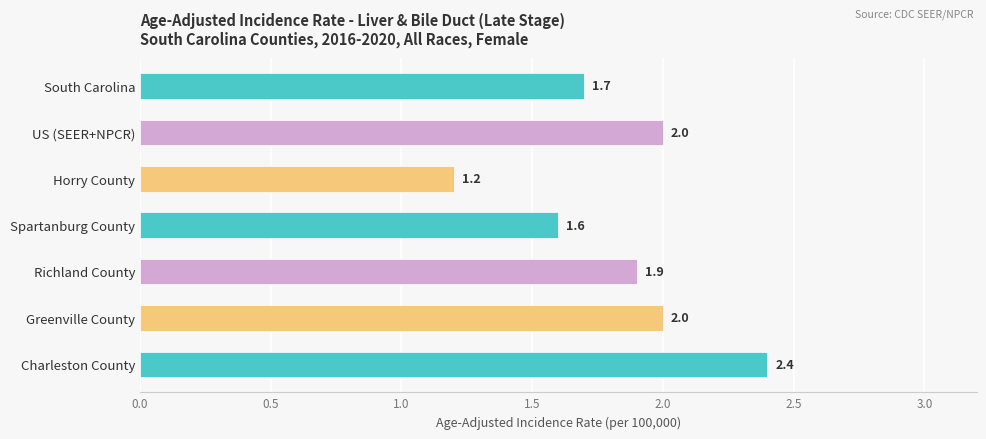

Does the chart contain any negative values?

No